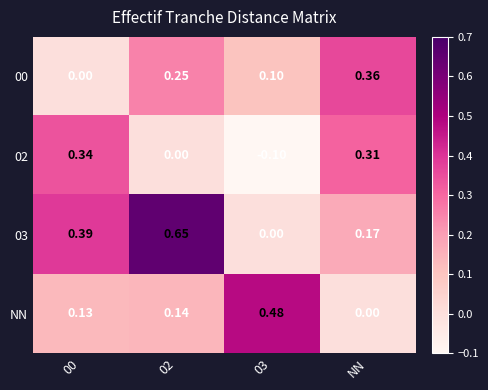

Rank the series at NN from highest to lowest value.

00, 02, 03, NN